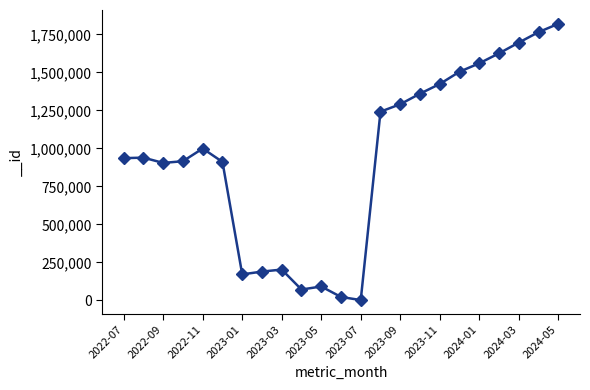

What is the difference between the maximum and minimum values?

1817666